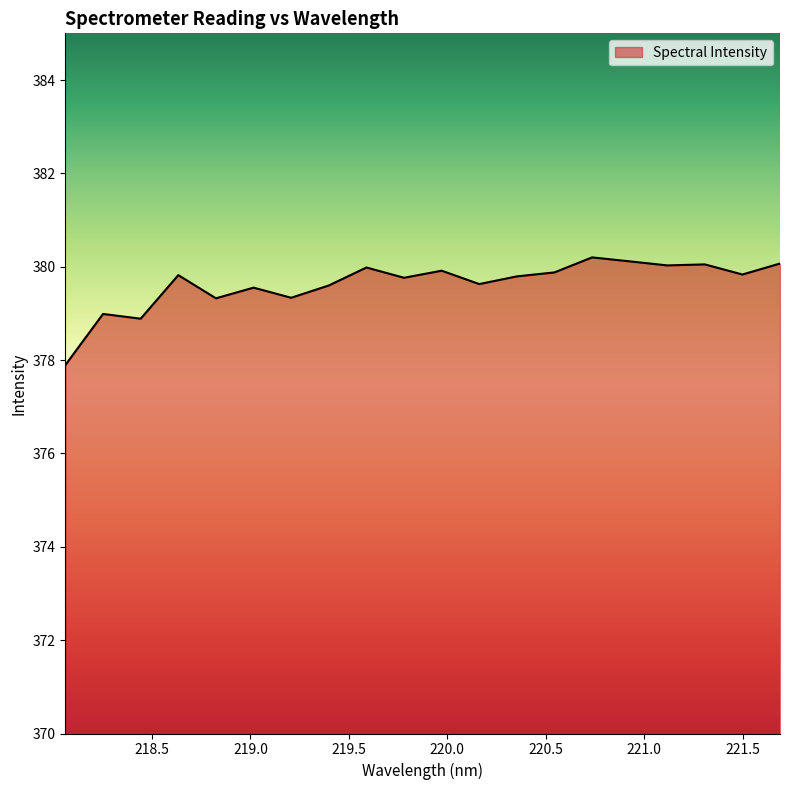

What is the difference between the maximum and minimum values?

2.3